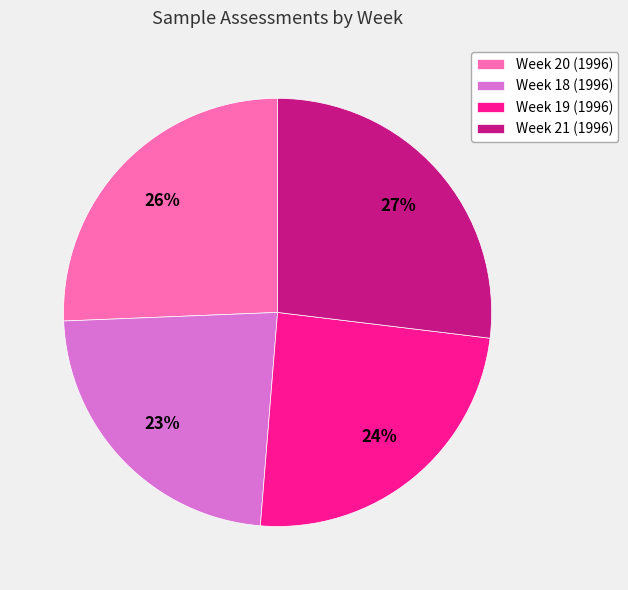

What is the largest slice in the pie chart?

Week 21 (1996)